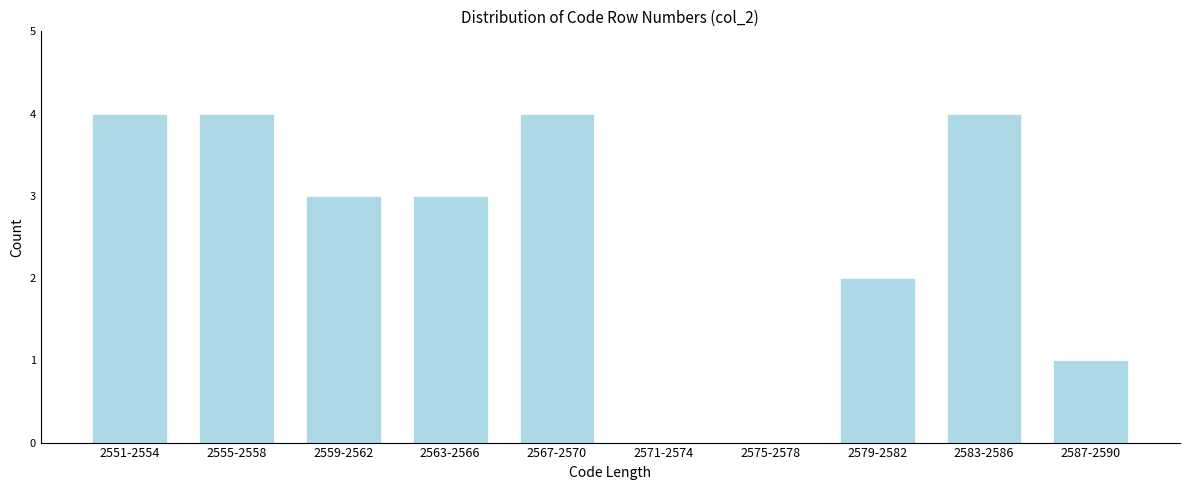

Reading right to left, what are all the values shown in this chart?

2587-2590=1	2583-2586=4	2579-2582=2	2575-2578=0	2571-2574=0	2567-2570=4	2563-2566=3	2559-2562=3	2555-2558=4	2551-2554=4